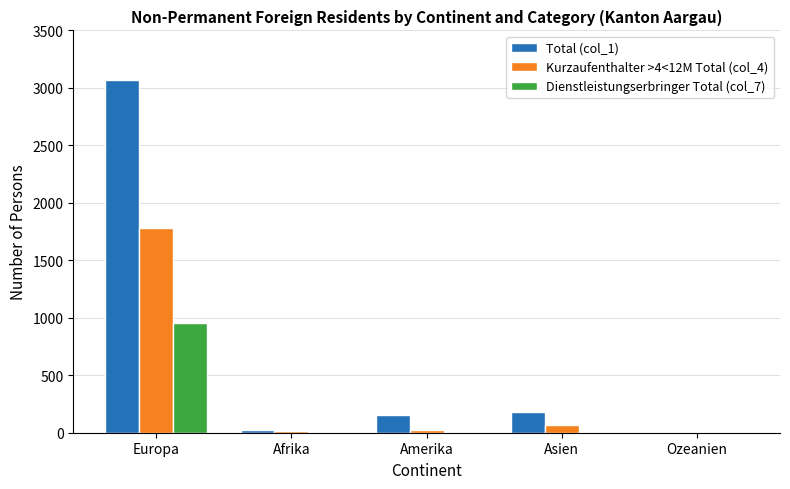

Which series has the largest total across all categories?

Total (col_1)